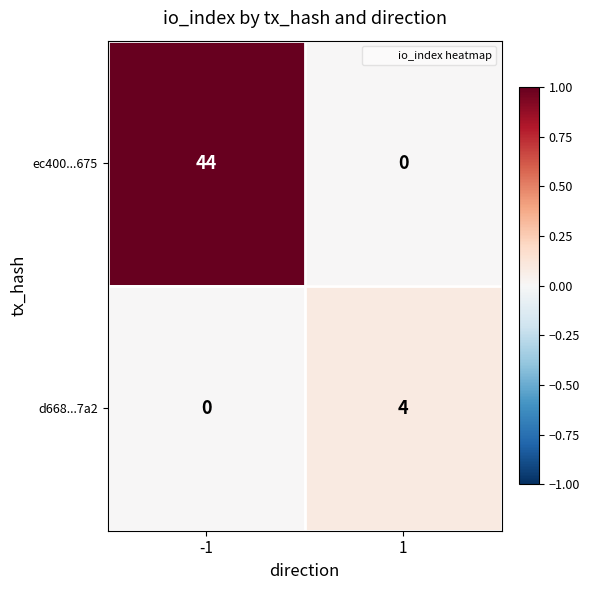

List the series in order of their peak value, highest first.

ec400...675, d668...7a2